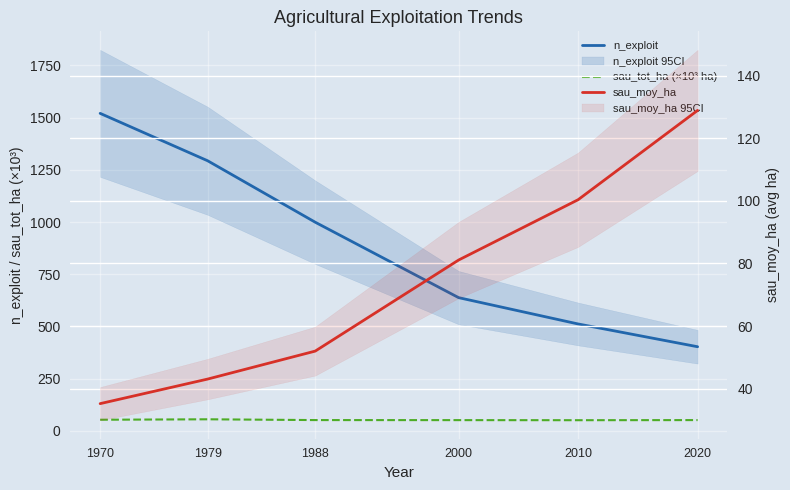

At 2010, list the series in order from smallest to largest.

sau_tot_ha (×10³ ha), sau_moy_ha, n_exploit